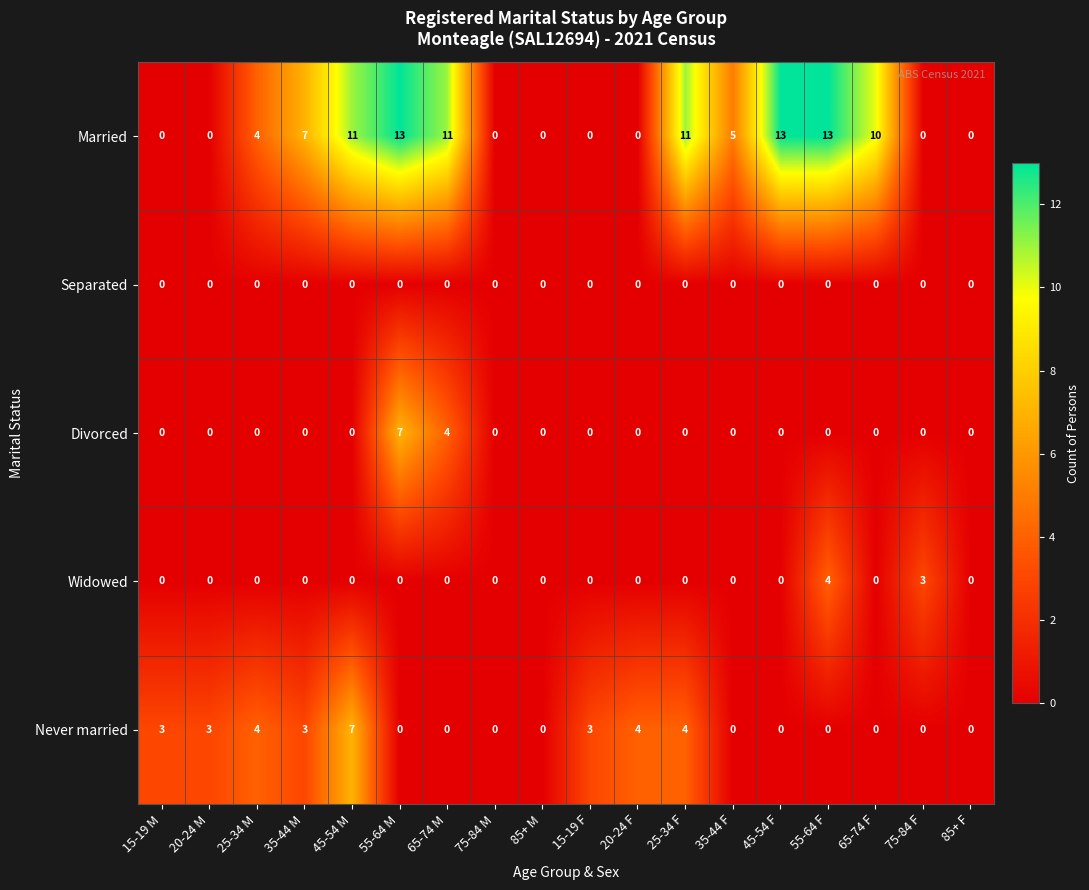

Which series has the widest spread of values?

Married